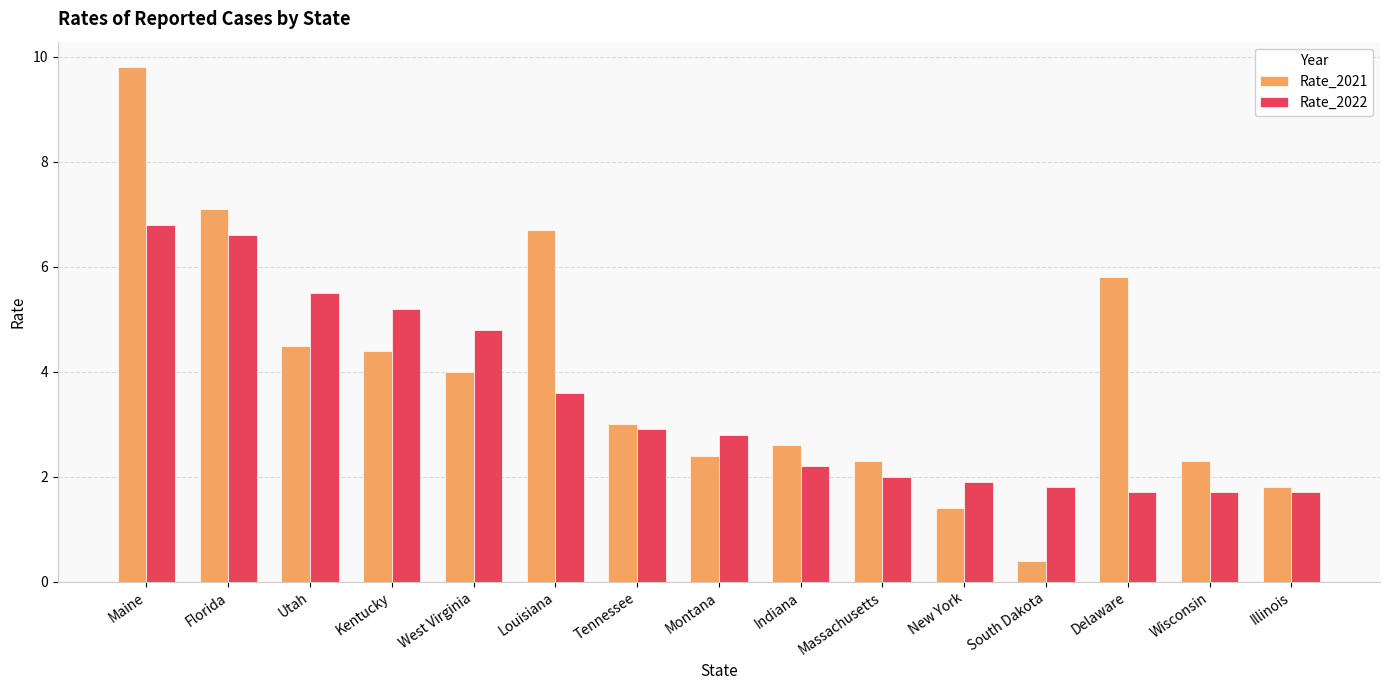

Reading left to right, list all the values displayed in this chart.

Rate_2021: 9.8	7.1	4.5	4.4	4.0	6.7	3.0	2.4	2.6	2.3	1.4	0.4	5.8	2.3	1.8
Rate_2022: 6.8	6.6	5.5	5.2	4.8	3.6	2.9	2.8	2.2	2.0	1.9	1.8	1.7	1.7	1.7